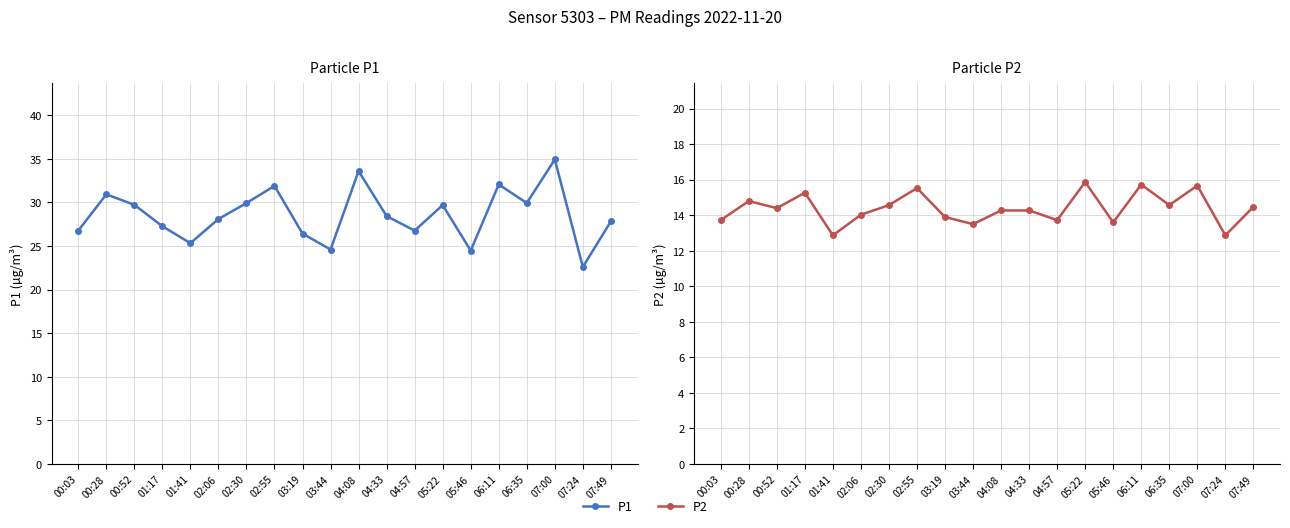

Is the value of P2 at 00:52 greater than the value of P1 at 01:17?

No